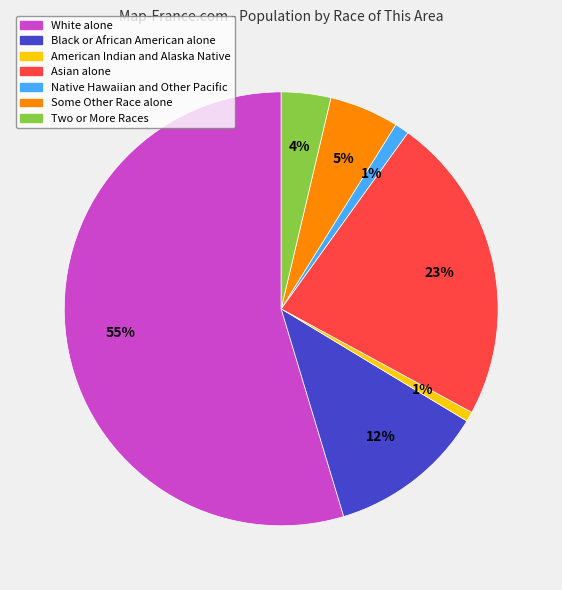

What is the largest slice in the pie chart?

White alone